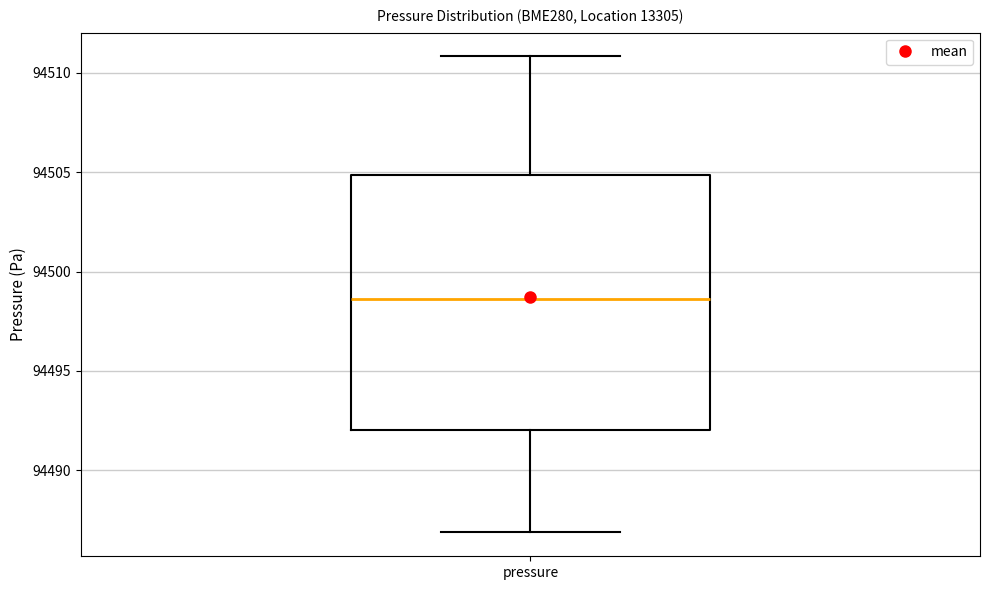

Where is the upper edge of the box for pressure on the y-axis? The values are not printed on the chart, so give them approximately, as read against the axis.

94505.0